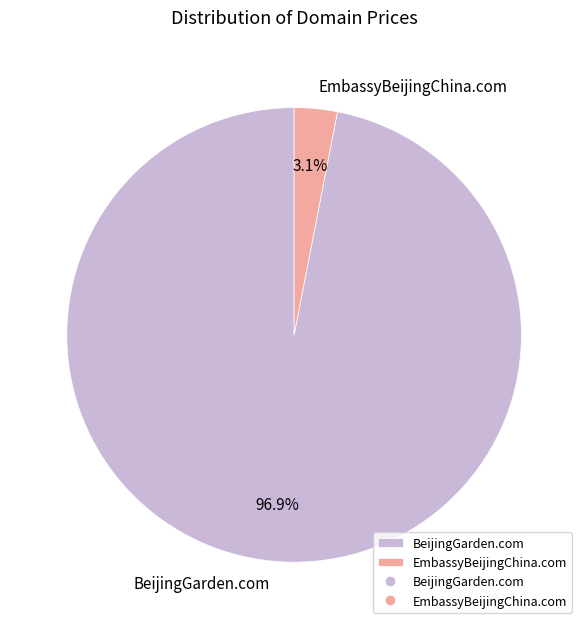

How many segments does this pie chart have?

2